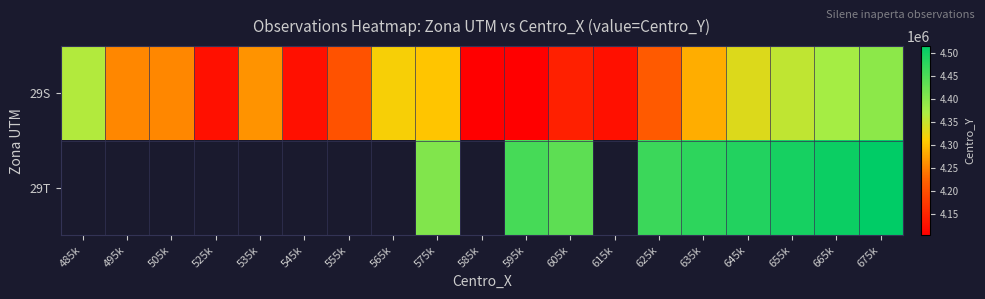

How many data points in 29S are above 4255000?

9